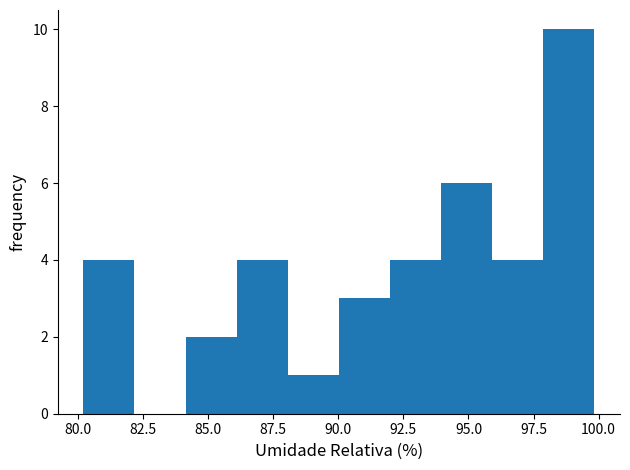

Around what value on the x-axis is the tallest bar? Give the approximate position of its centre, as read against the axis.

99.0